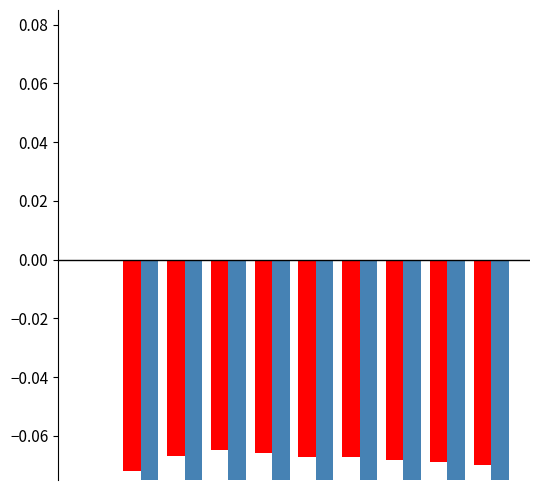

How many data points in Blue are less than 0?

9